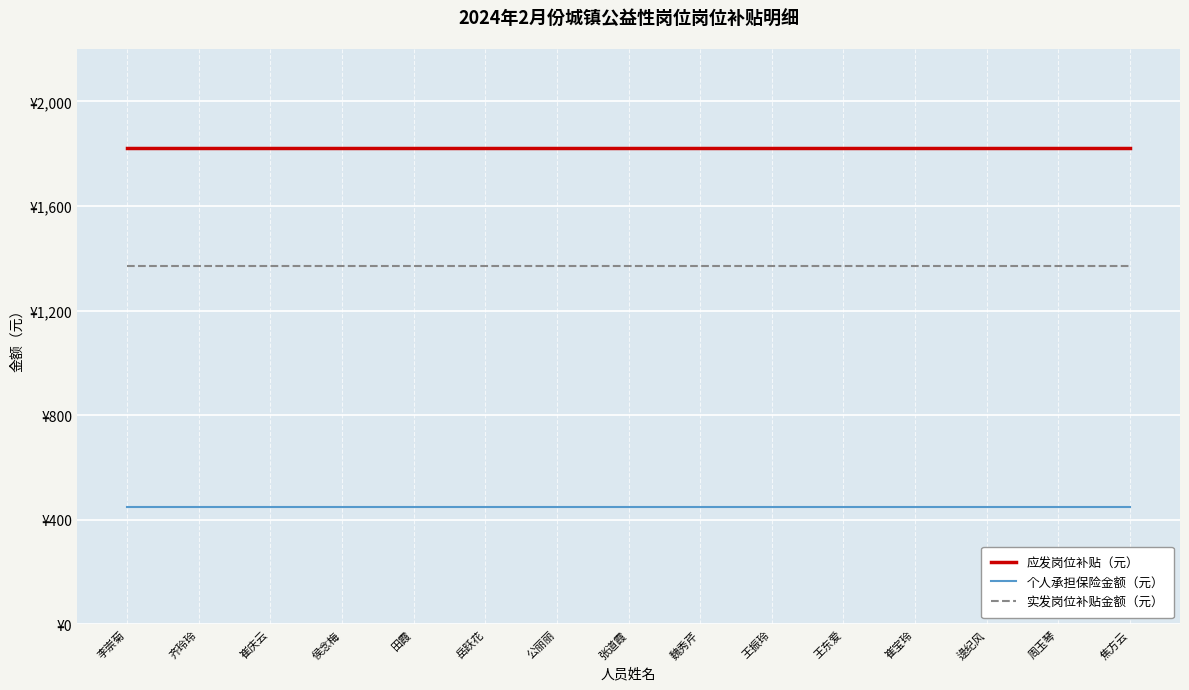

Does the chart have visible grid lines?

Yes